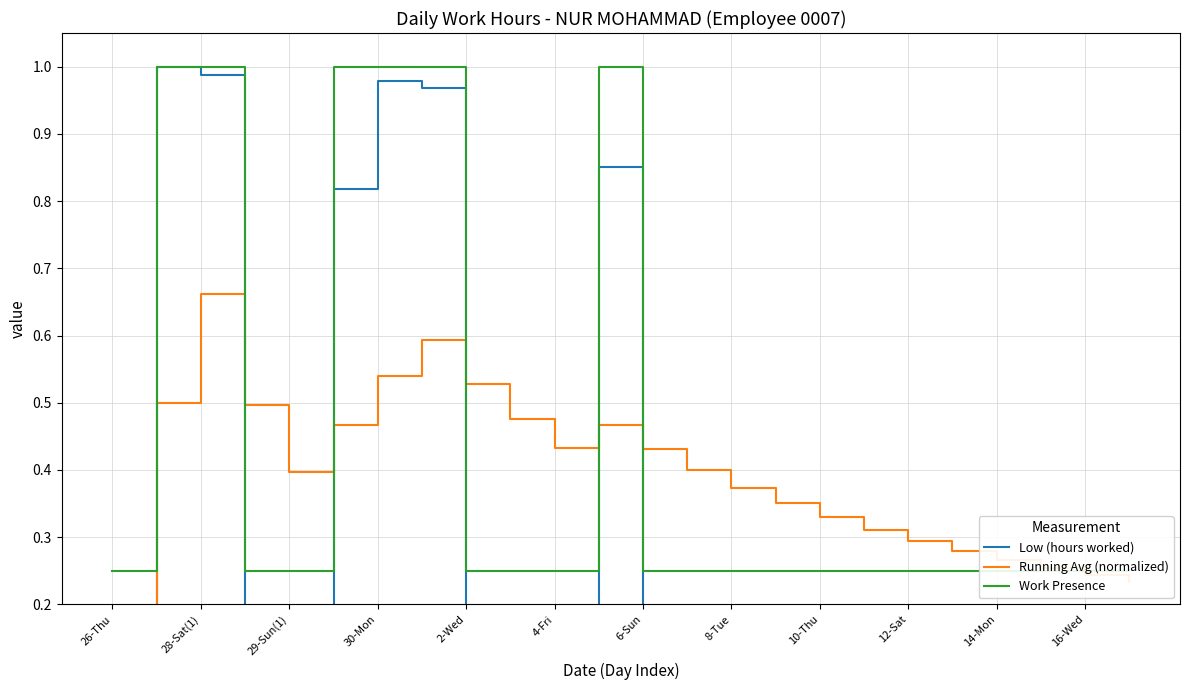

What is the approximate value of Work Presence at 16-Wed?

0.2